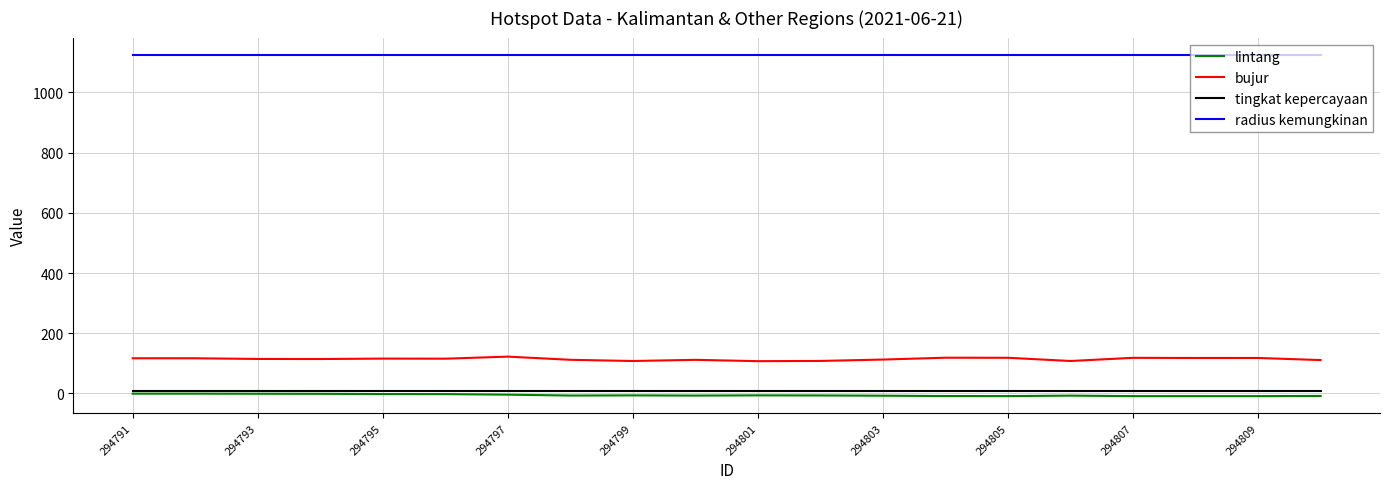

True or false: tingkat kepercayaan and radius kemungkinan intersect in this chart.

False